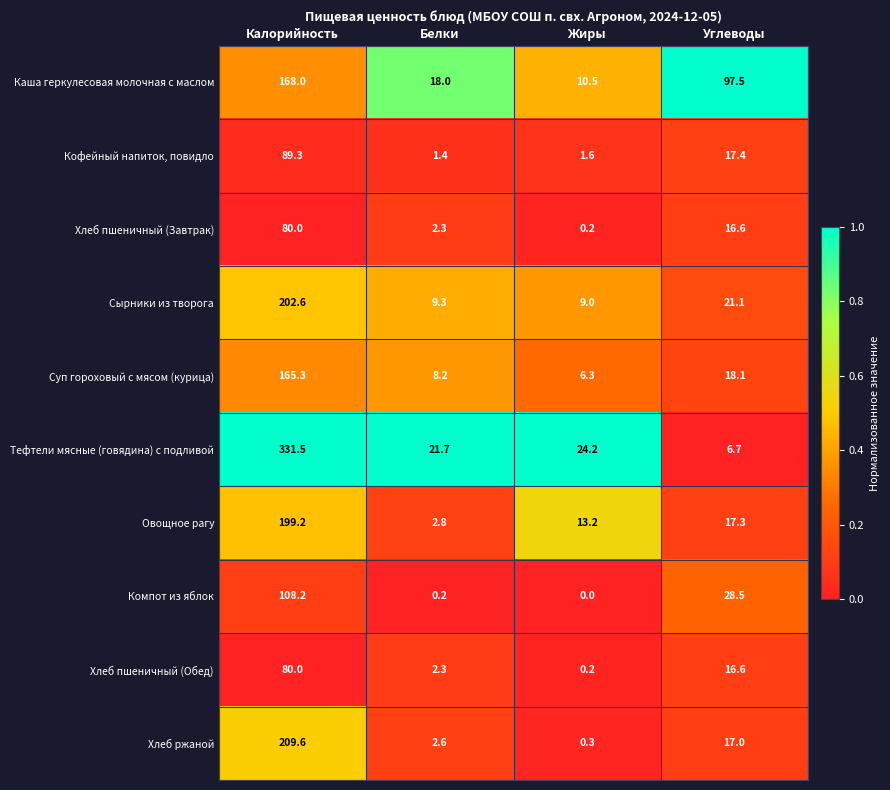

True or false: Кофейный напиток, повидло has a value of 32.5 at Калорийность.

False